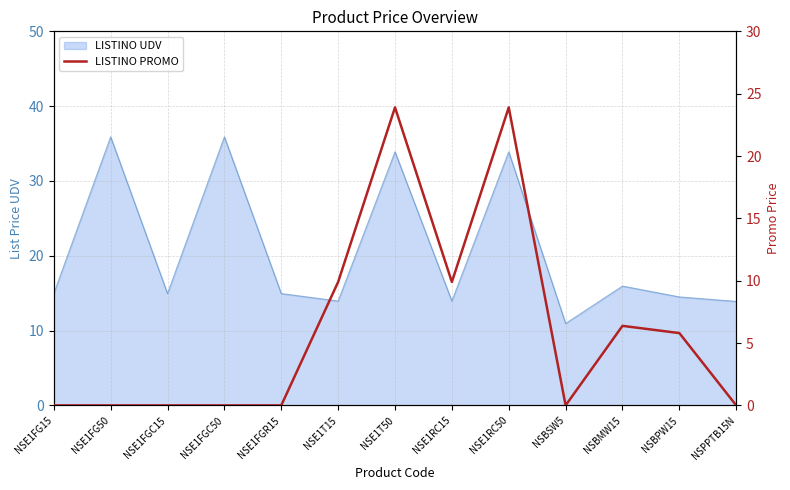

What is the average value?

6.1